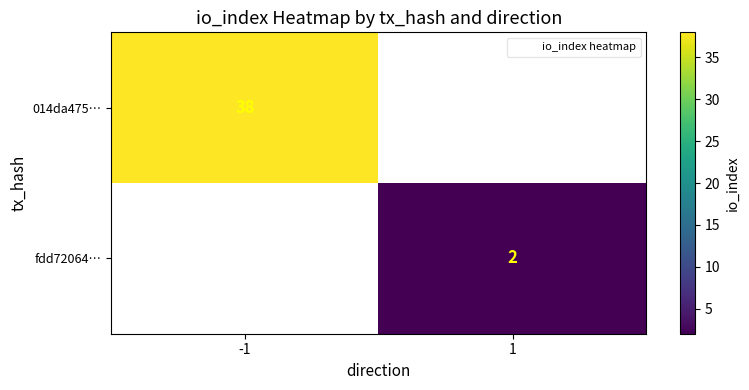

Which series has the largest range (max minus min)?

014da475…